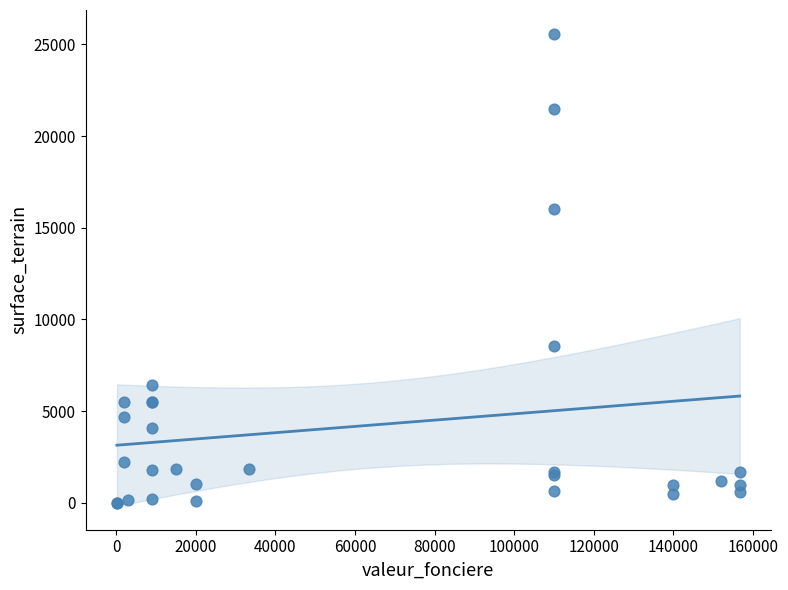

What Y value in the scatter plot is closest to 12791?

16027